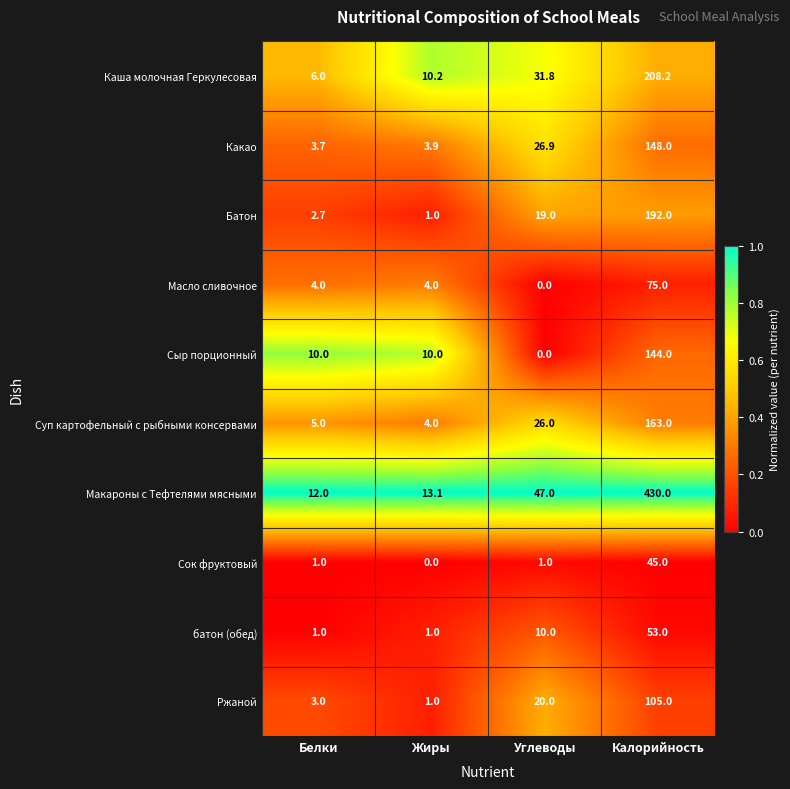

Which series has the largest range (max minus min)?

Макароны с Тефтелями мясными